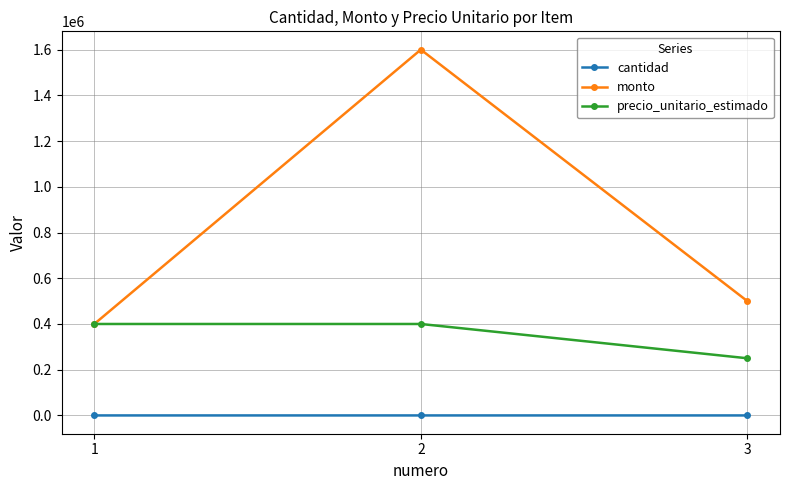

True or false: precio_unitario_estimado has a value of 400000 at 1.

True